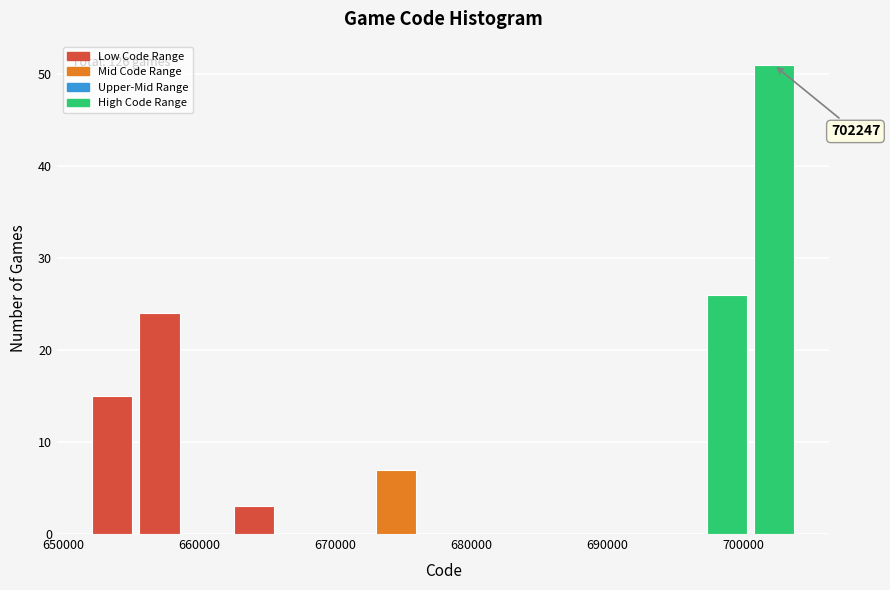

Read against the x-axis, roughly where is the centre of the tallest bar?

702000